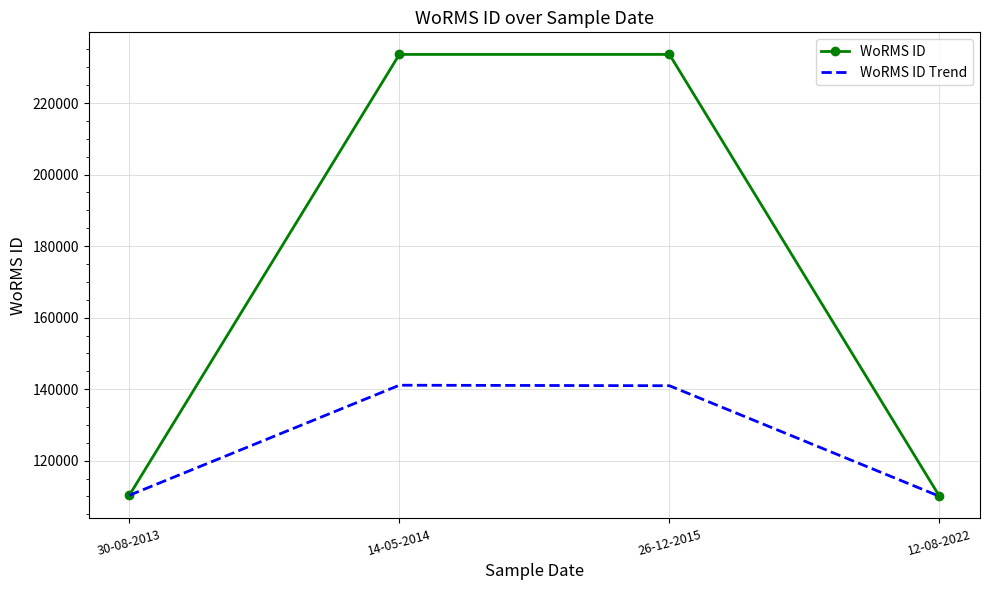

What is the smallest value displayed?

110041